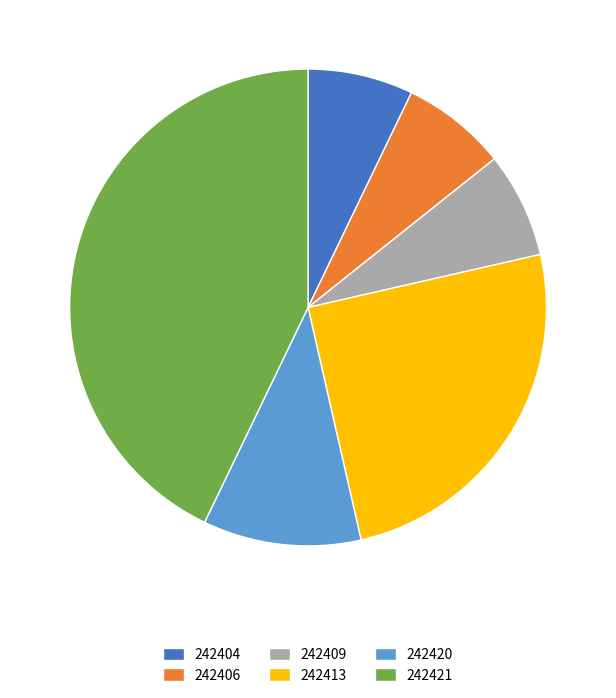

Which slice is the largest?

242421